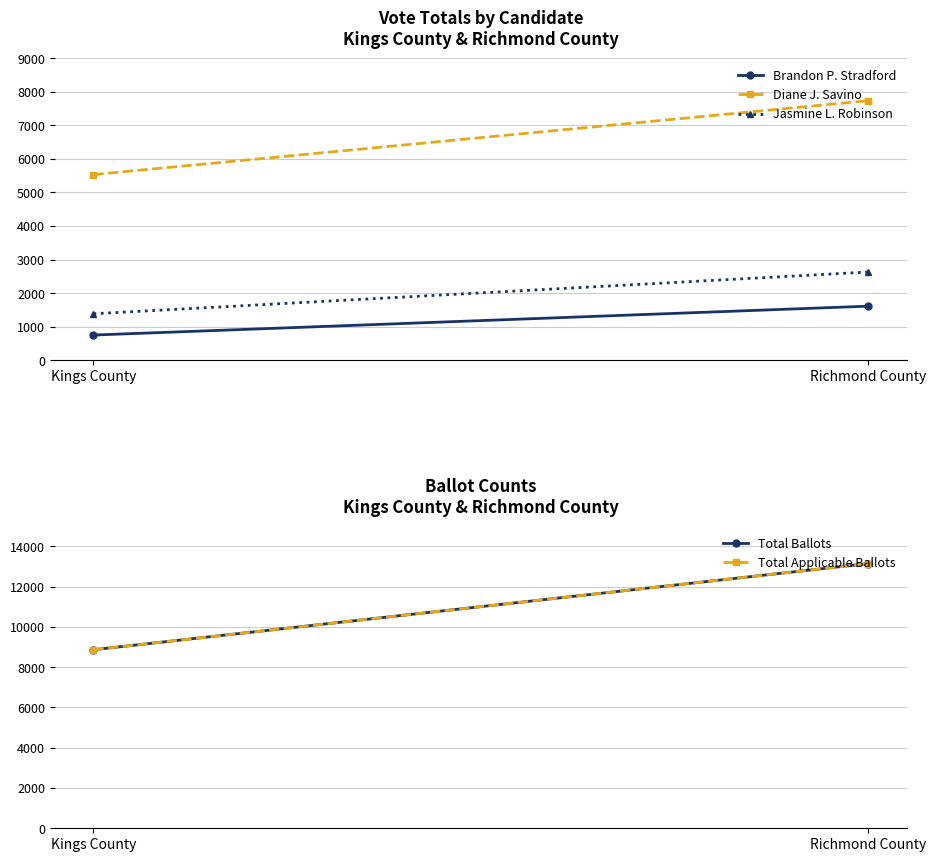

Read the Jasmine L. Robinson value at Kings County, to the nearest 50.

1400